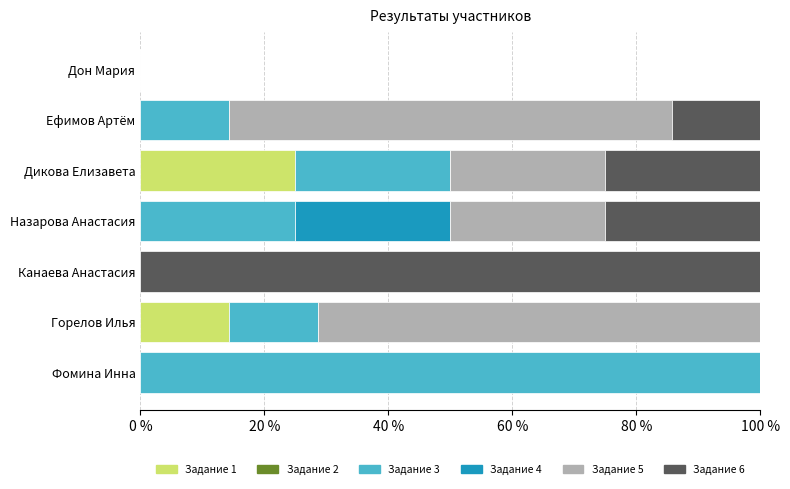

What is the total value across all series at Ефимов Артём?

100.0